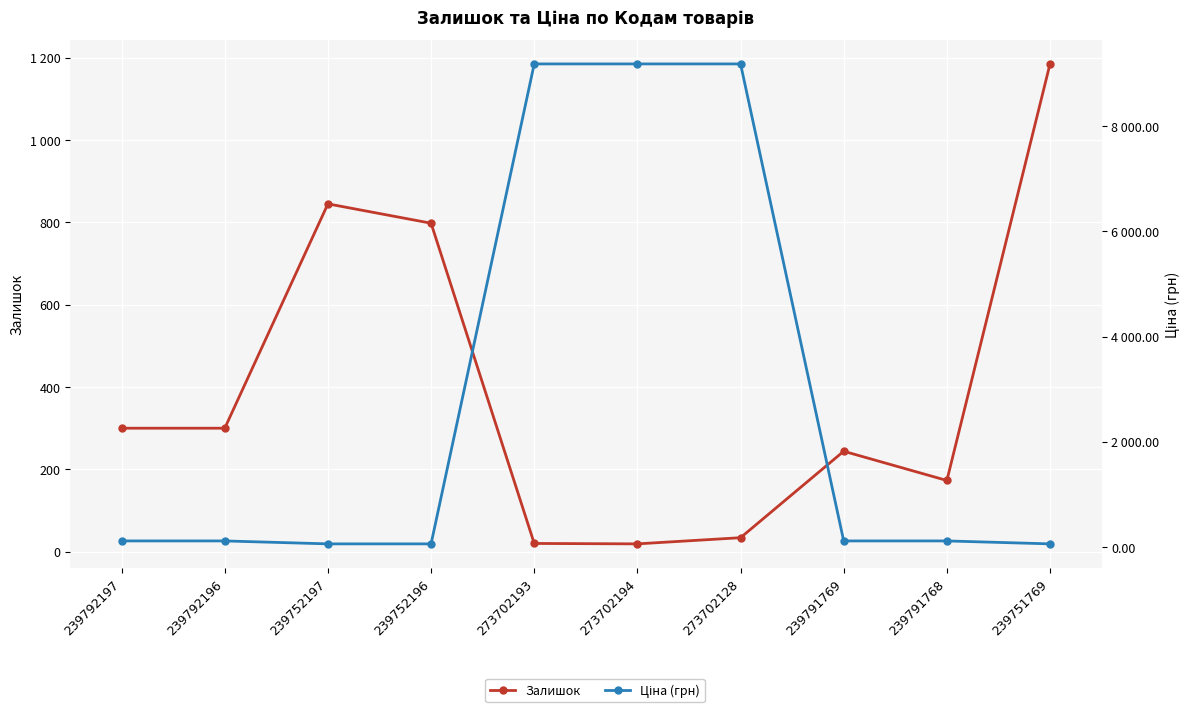

Which series has the widest spread of values?

Ціна (грн)